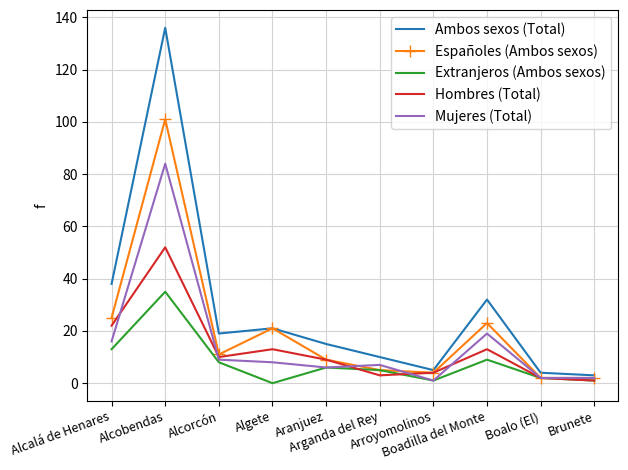

At which label is Hombres (Total) closest to 26?

Alcalá de Henares